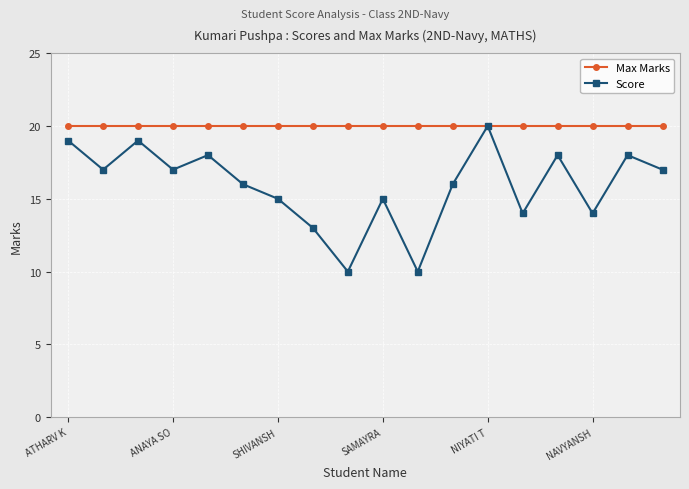

List the series in order of their overall mean, highest first.

Max Marks, Score